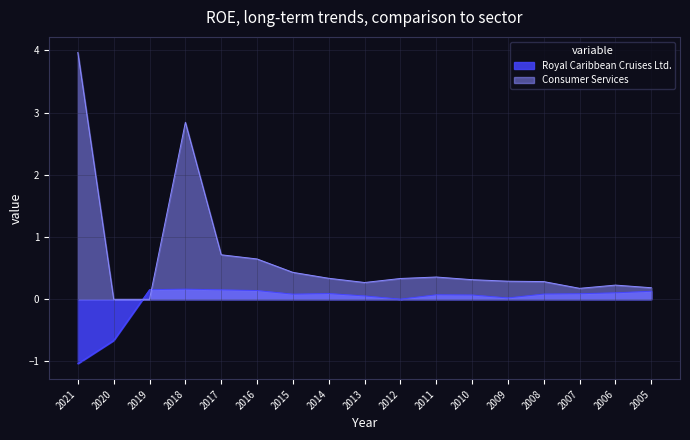

Which series has the largest range (max minus min)?

Consumer Services